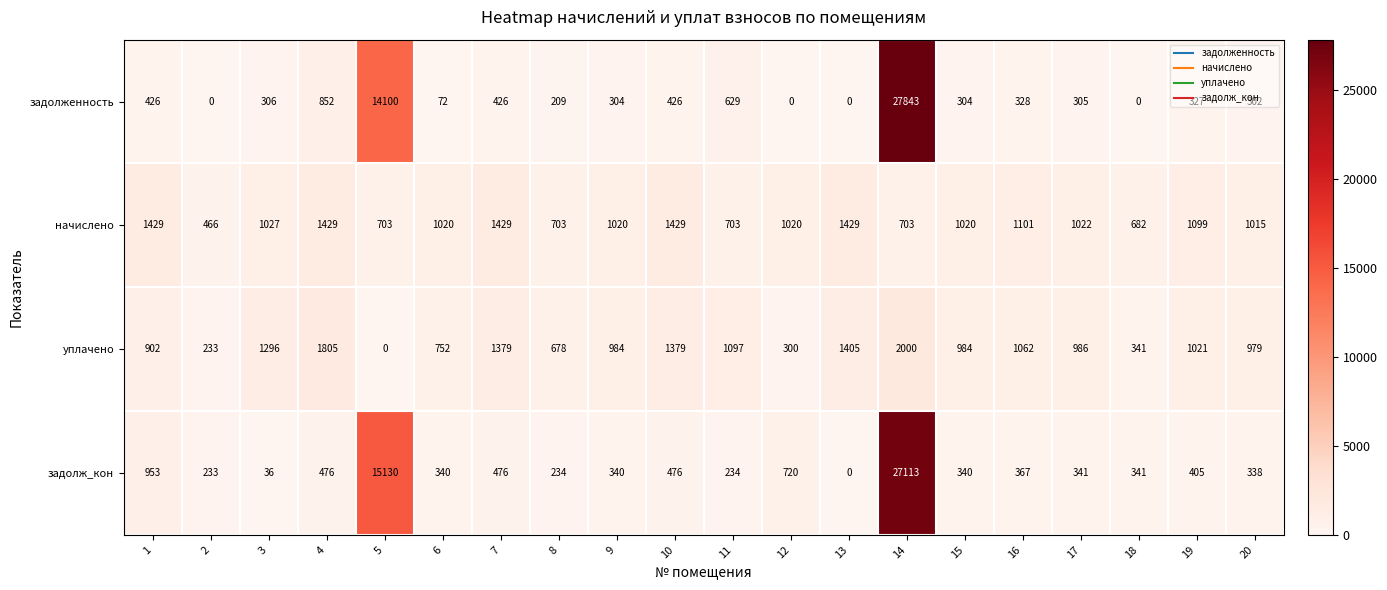

The value of уплачено at 16 is 1062. True or false?

True